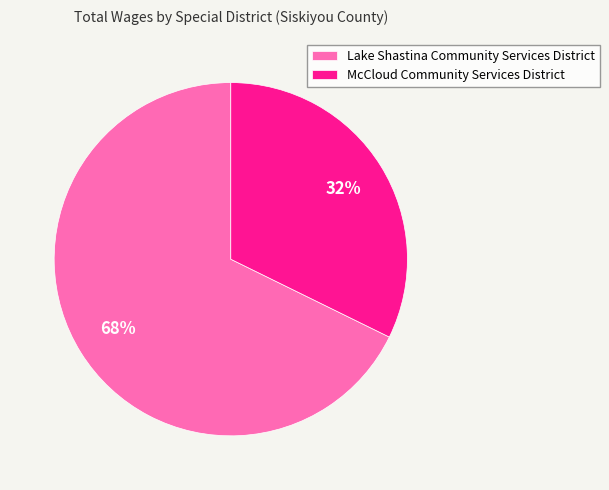

To the nearest percent, what is the average slice percentage?

50%